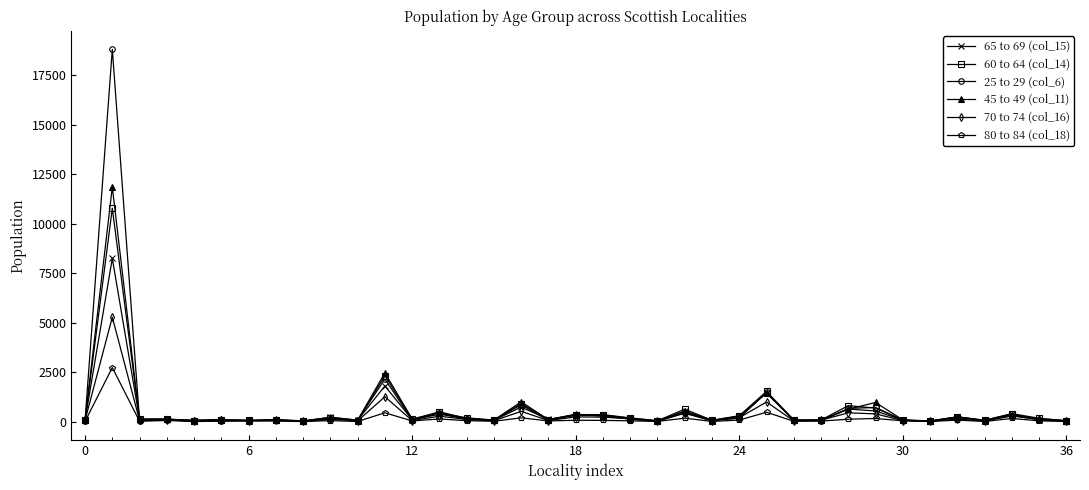

What are all the series names shown in the legend?

65 to 69 (col_15), 60 to 64 (col_14), 25 to 29 (col_6), 45 to 49 (col_11), 70 to 74 (col_16), 80 to 84 (col_18)